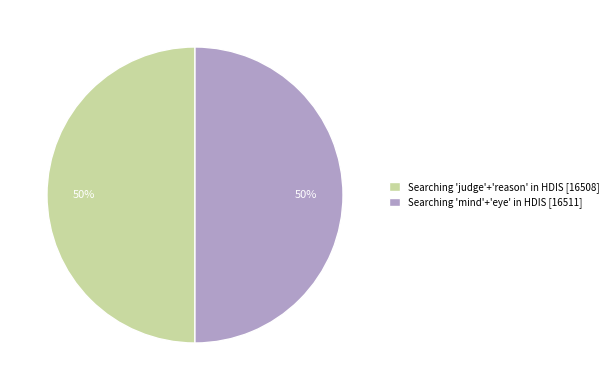

Approximately how many times larger is the value at Searching 'judge'+'reason' in HDIS [16508] compared to Searching 'mind'+'eye' in HDIS [16511]?

1.0